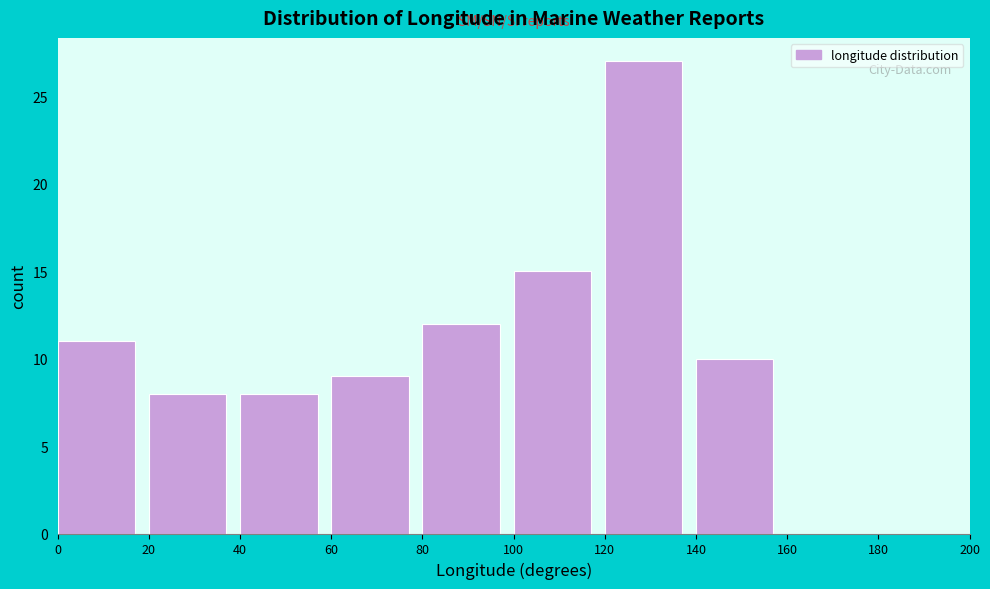

Reading left to right, list every bar in this chart as the range it spans on the x-axis followed by its height. The values are not printed on the chart, so give them approximately, as read against the axis.

0 to 20: 11
20 to 40: 8
40 to 60: 8
60 to 80: 9
80 to 100: 12
100 to 120: 15
120 to 140: 27
140 to 160: 10
160 to 180: 0
180 to 200: 0